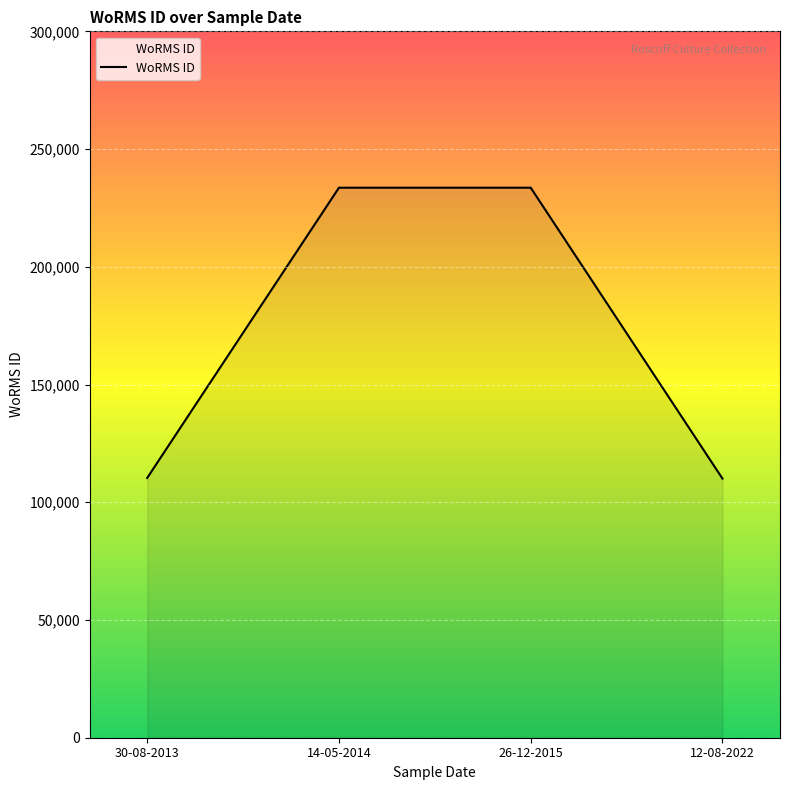

True or false: there are more than 2 points higher than both neighbors.

False